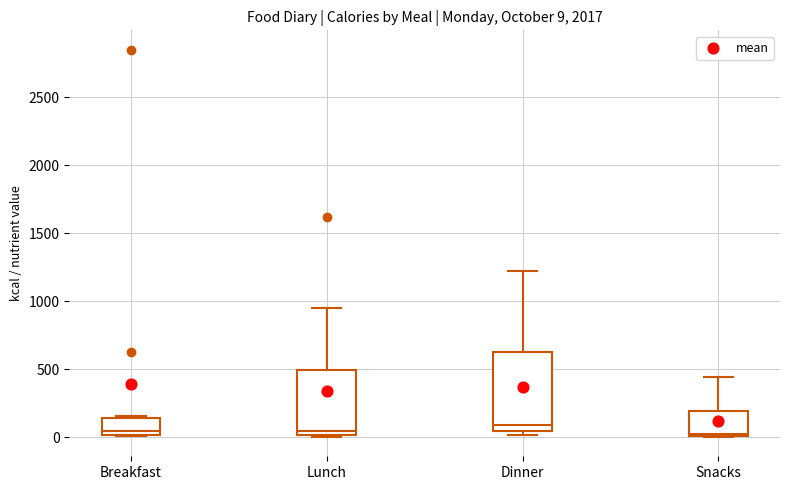

Which box is the tallest, from its lower edge to its upper edge?

Dinner